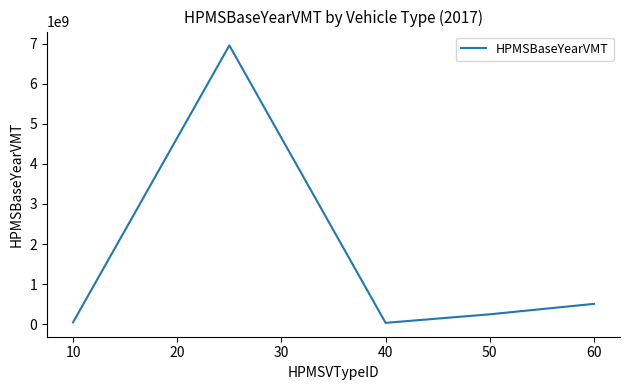

How many interior local valleys (lower than both neighbors) does the data have?

1